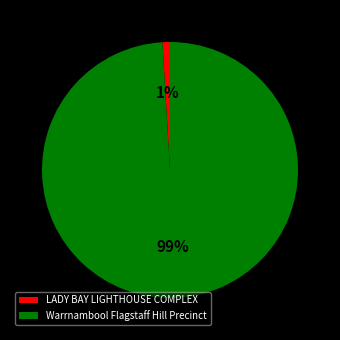

The LADY BAY LIGHTHOUSE COMPLEX slice represents 11% of the pie. True or false?

False